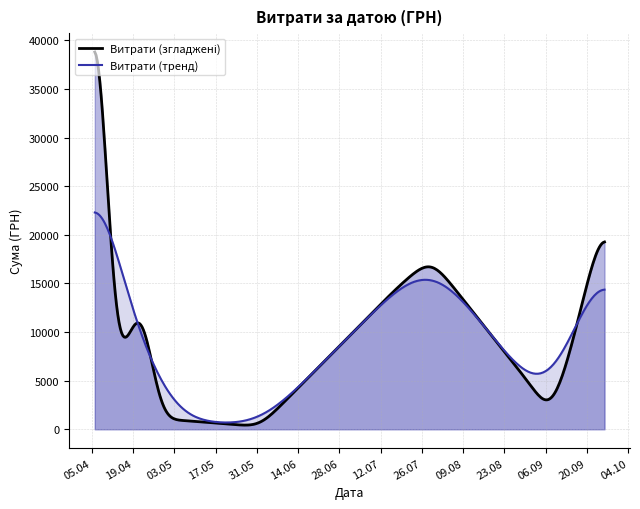

What is the greatest value displayed?

38805.5